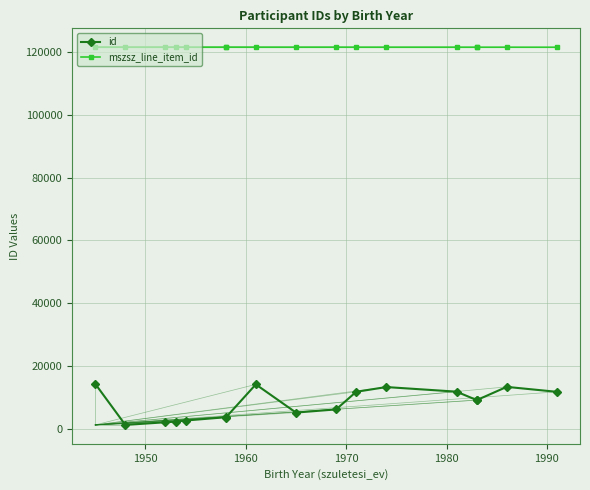

What is the difference between the maximum and minimum values in the mszsz_line_item_id series?

9